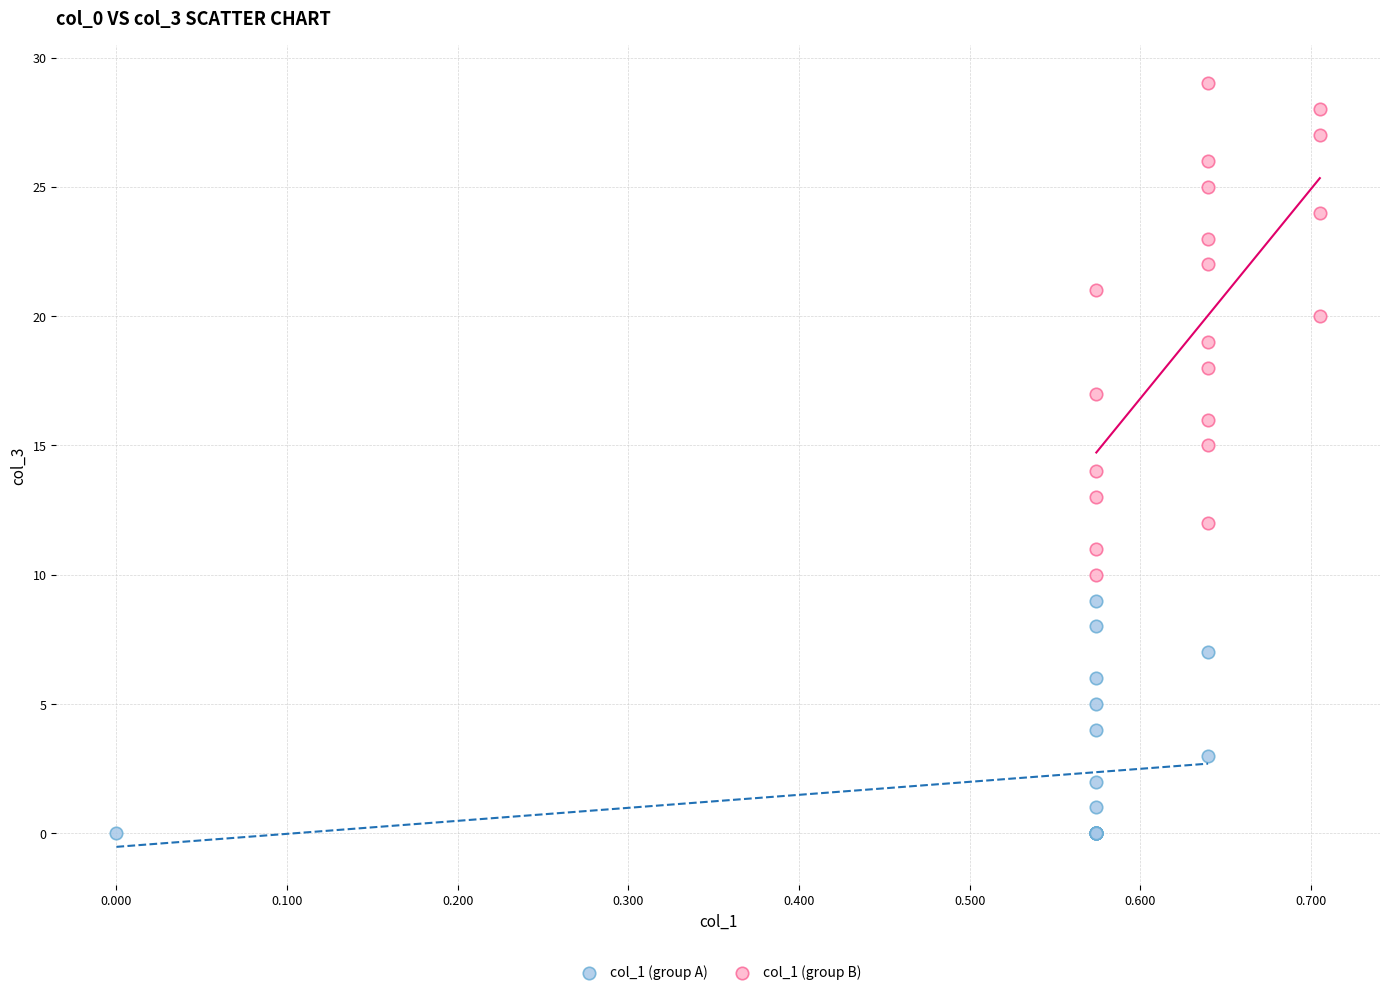

Which series contains the highest Y value?

col_1 (group B)